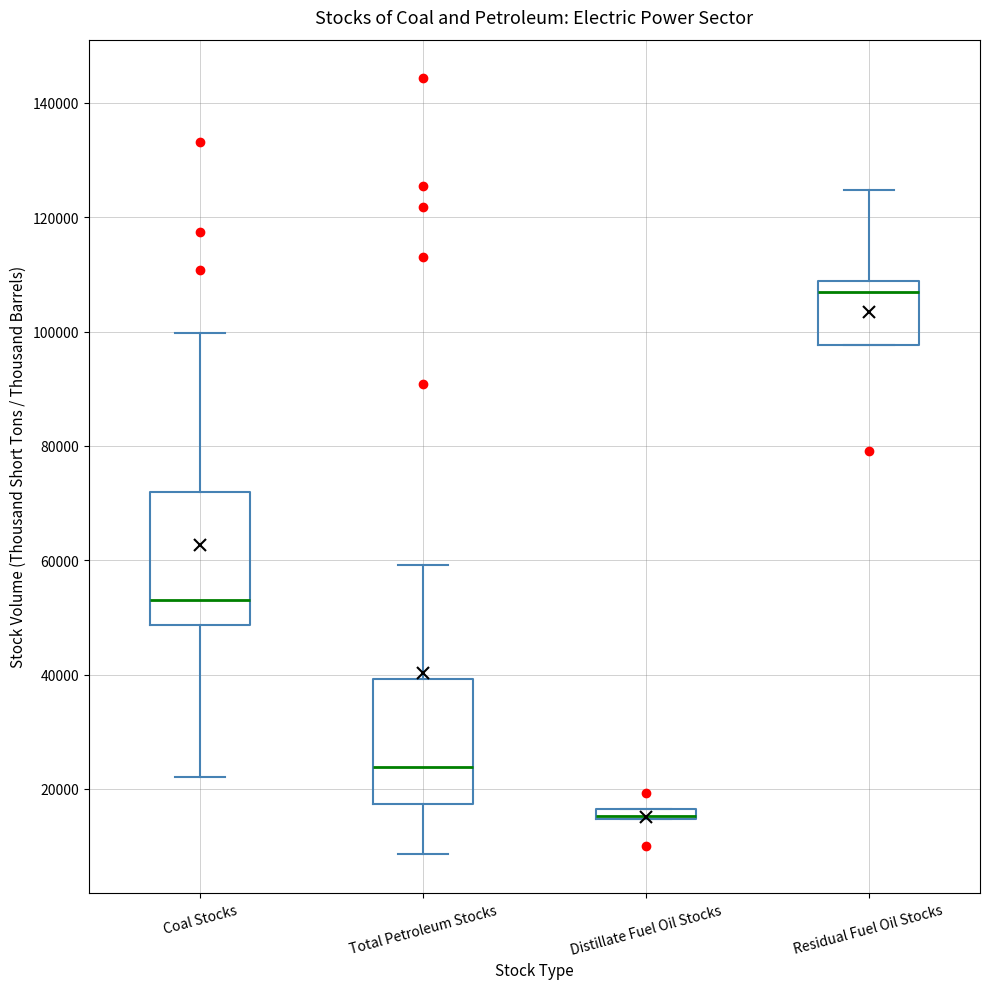

Where is the lower edge of the box for Coal Stocks on the y-axis? The values are not printed on the chart, so give them approximately, as read against the axis.

48000